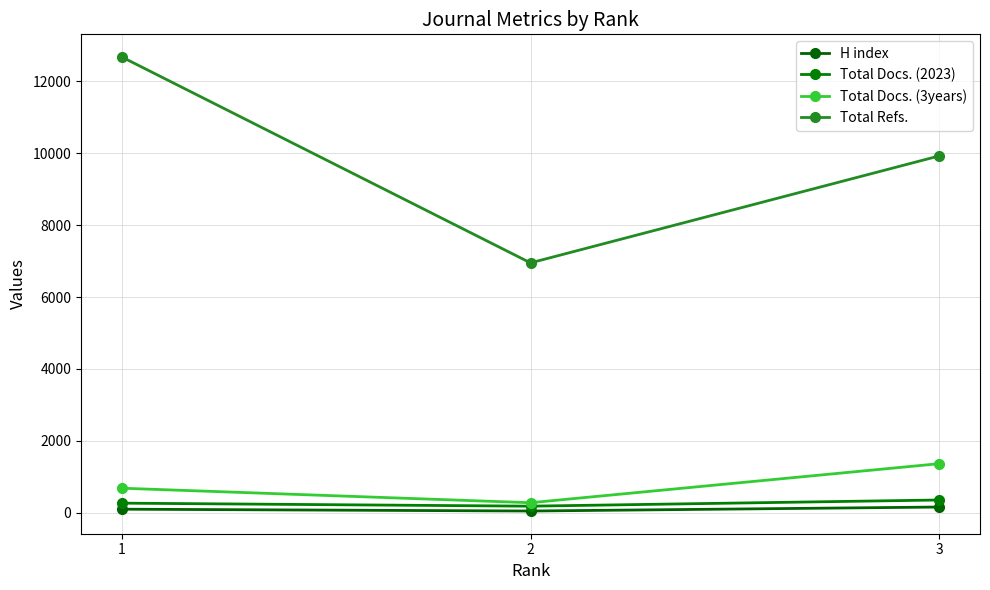

What are all the series names shown in the legend?

H index, Total Docs. (2023), Total Docs. (3years), Total Refs.